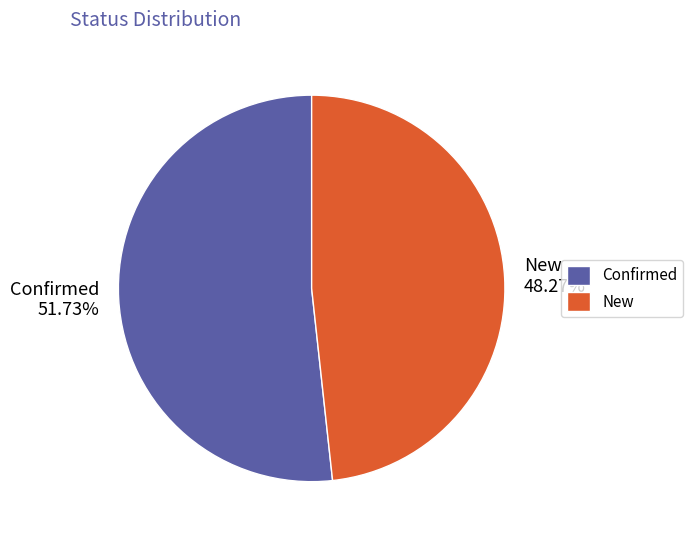

What portion of the pie excludes New?

51.7%